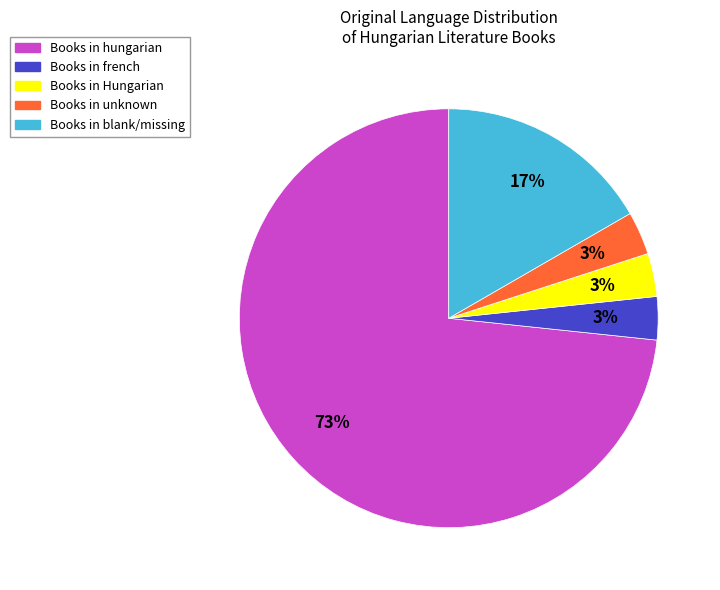

True or false: Books in blank/missing accounts for 10% of the total.

False